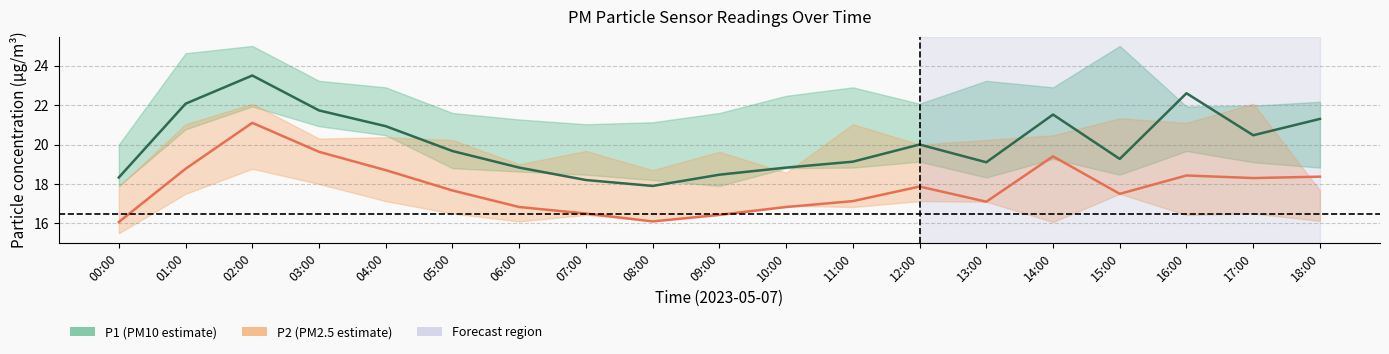

How many data points in P1 center are above 19?

13